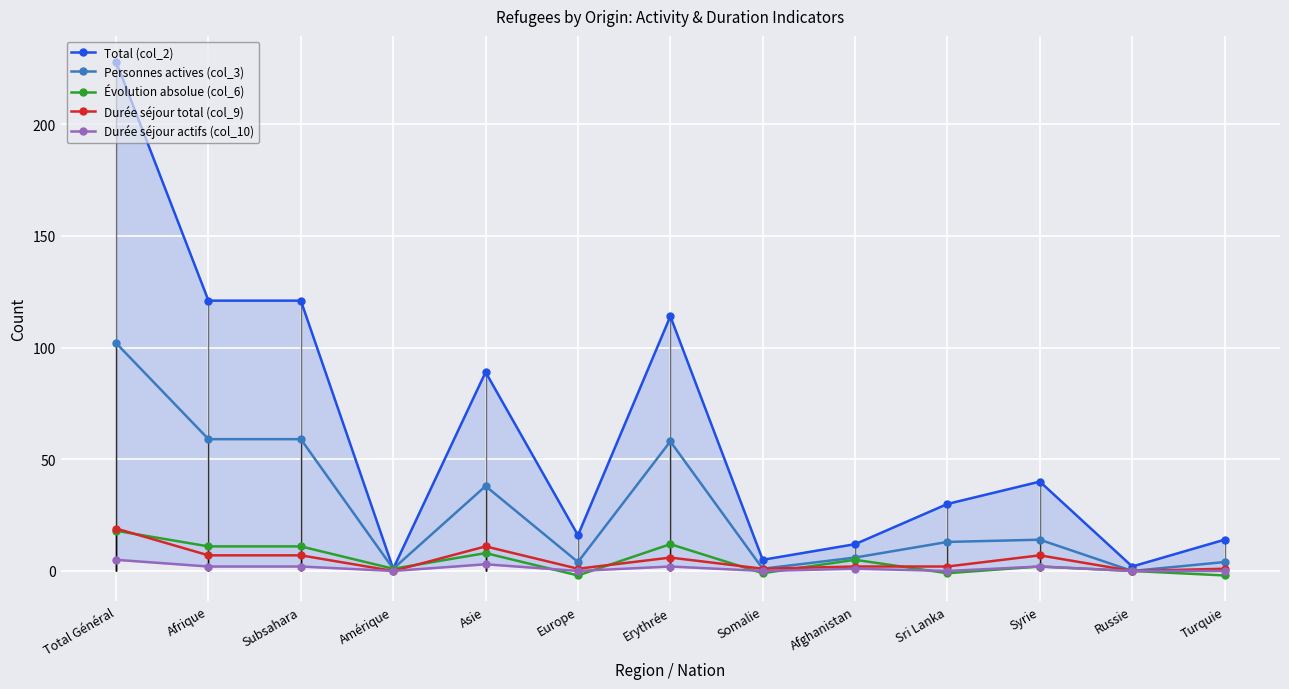

Reading left to right, list all the values displayed in this chart.

Total (col_2): 228	121	121	1	89	16	114	5	12	30	40	2	14
Personnes actives (col_3): 102	59	59	1	38	4	58	1	6	13	14	0	4
Évolution absolue (col_6): 18	11	11	1	8	-2	12	-1	5	-1	2	0	-2
Durée séjour total (col_9): 19	7	7	0	11	1	6	1	2	2	7	0	1
Durée séjour actifs (col_10): 5	2	2	0	3	0	2	0	1	0	2	0	0